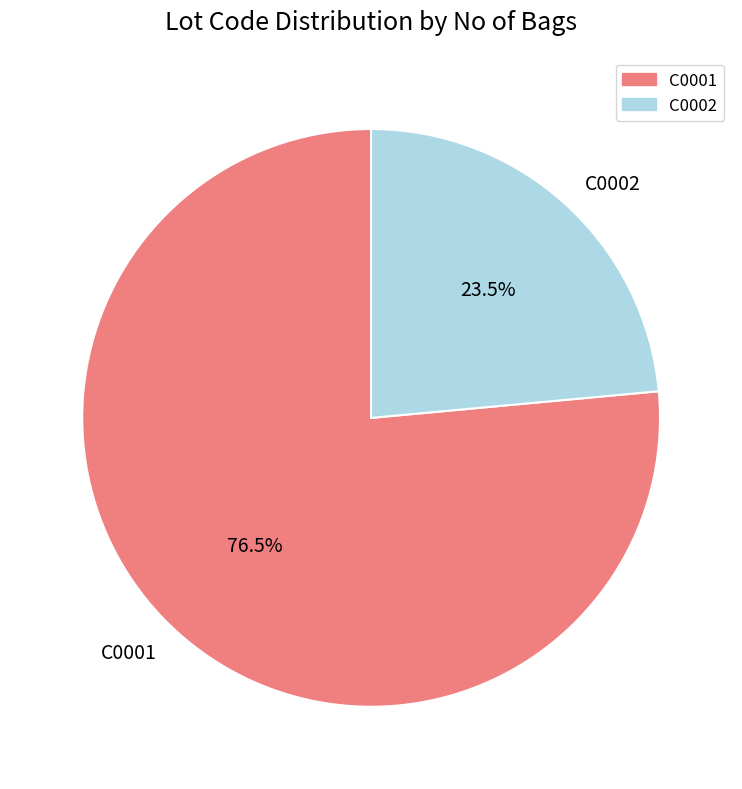

How many slices are in this pie chart?

2